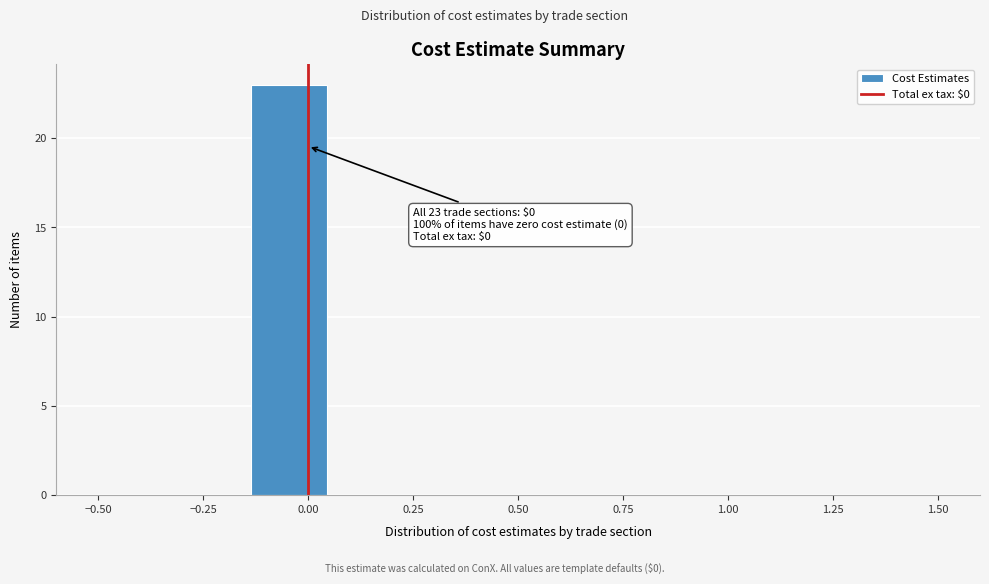

Around what value on the x-axis is the tallest bar? Give the approximate position of its centre, as read against the axis.

-0.05